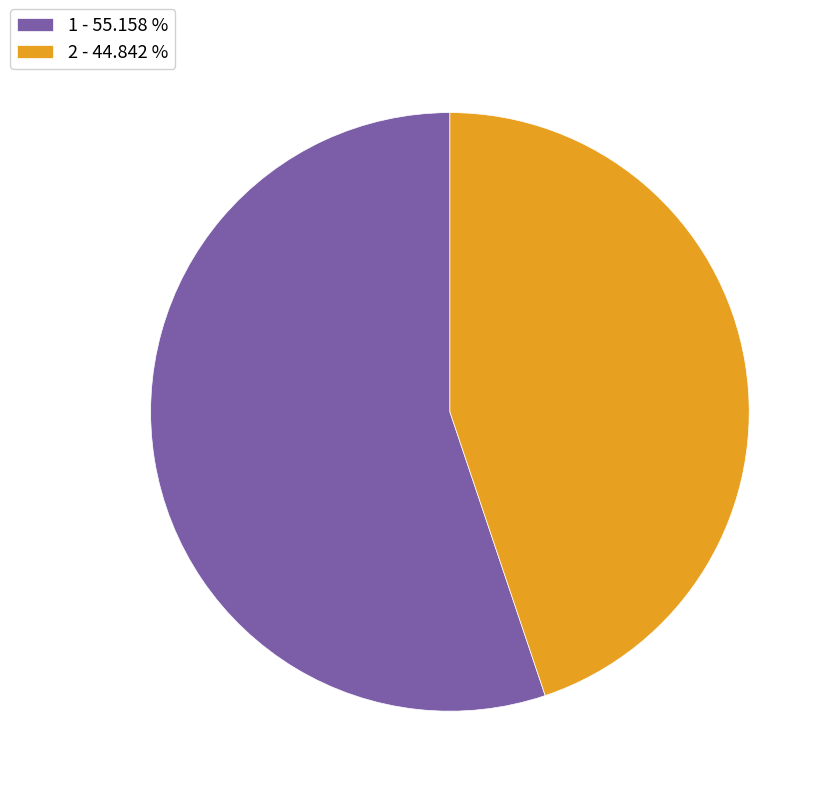

What is the ratio of the value at 2 - 44.842 % to the value at 1 - 55.158 %?

0.8